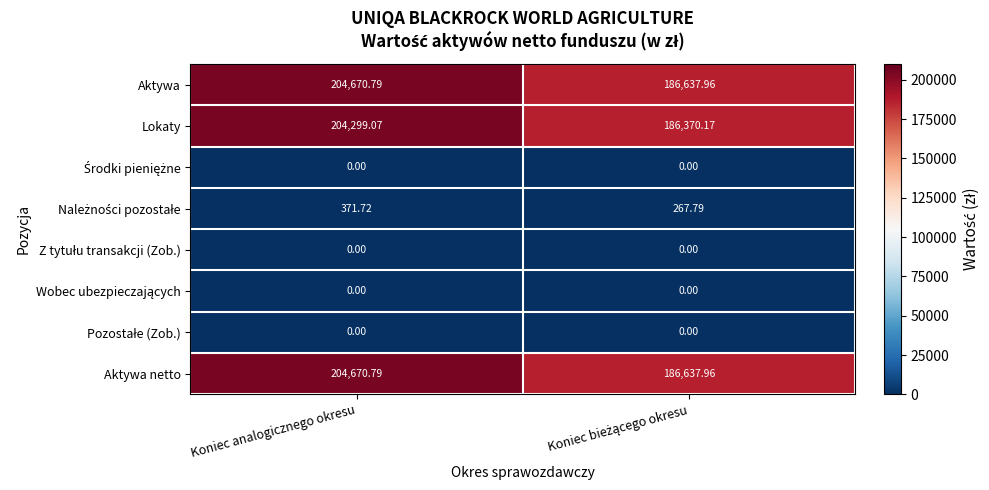

Which category has the highest value in the Lokaty series?

Koniec analogicznego okresu